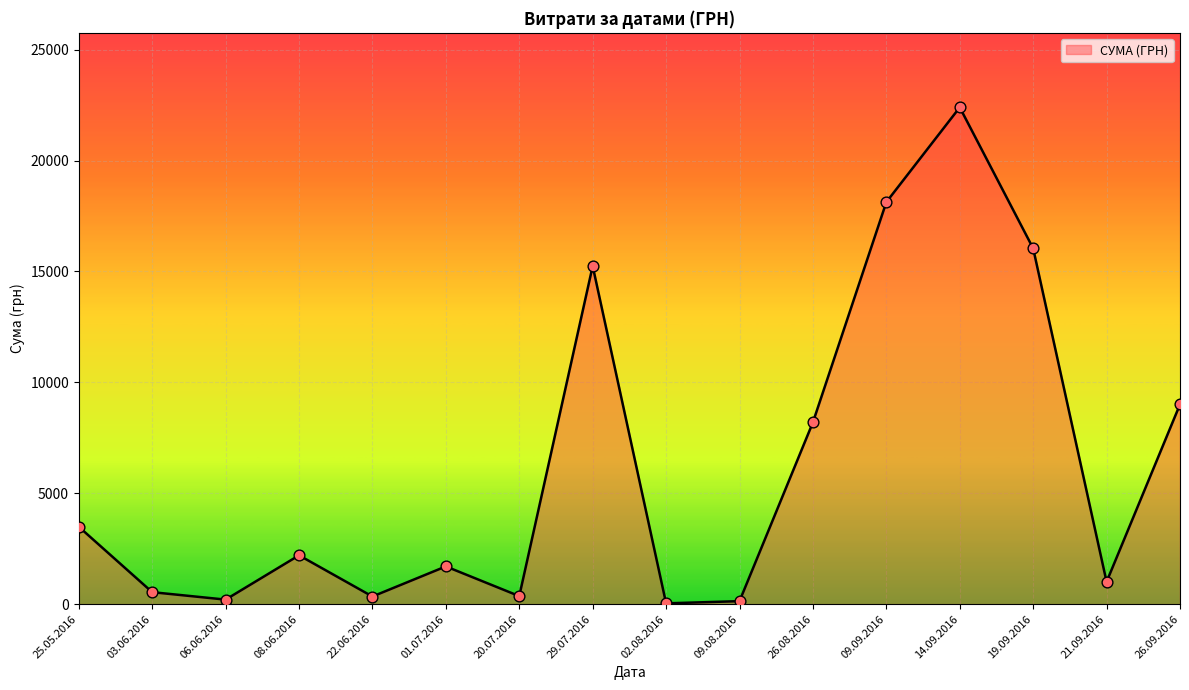

Which has a higher value, 03.06.2016 or 14.09.2016?

14.09.2016